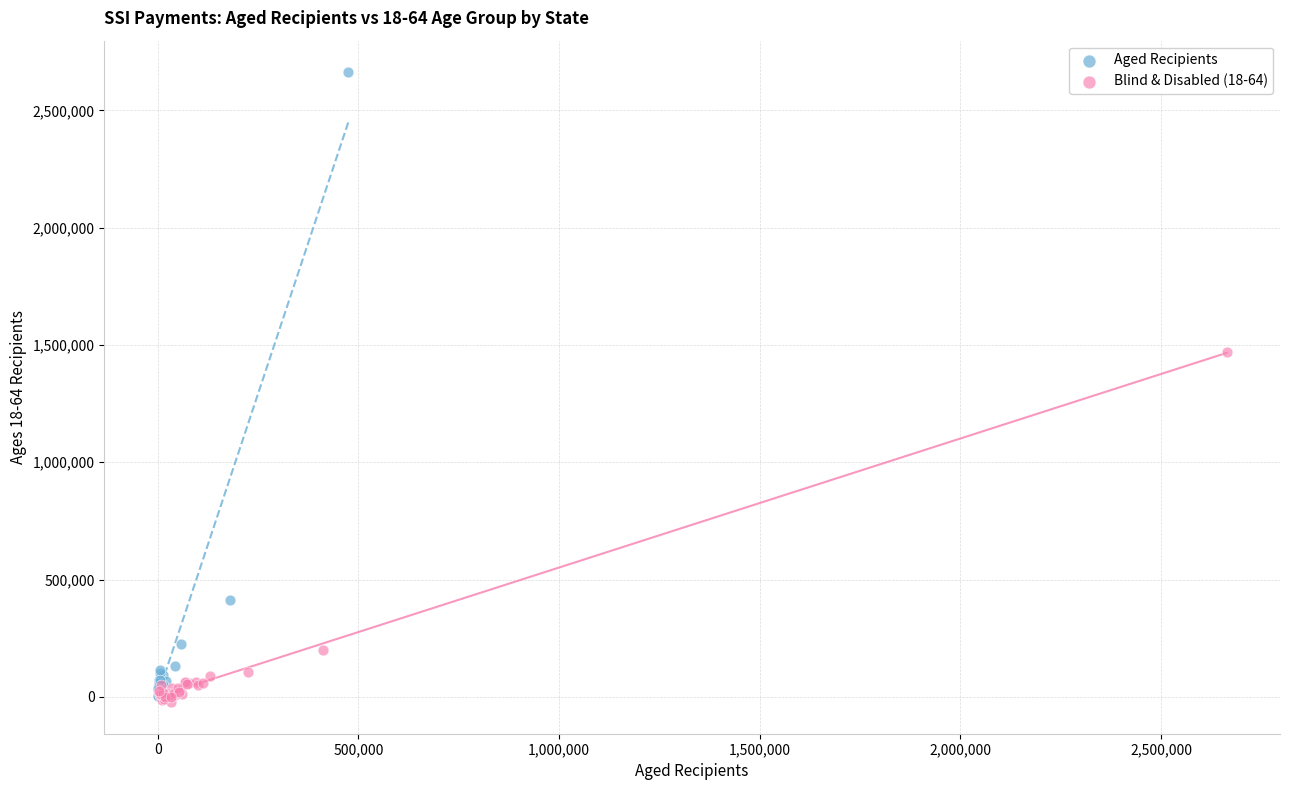

Which series has the widest spread of Y values?

Aged Recipients